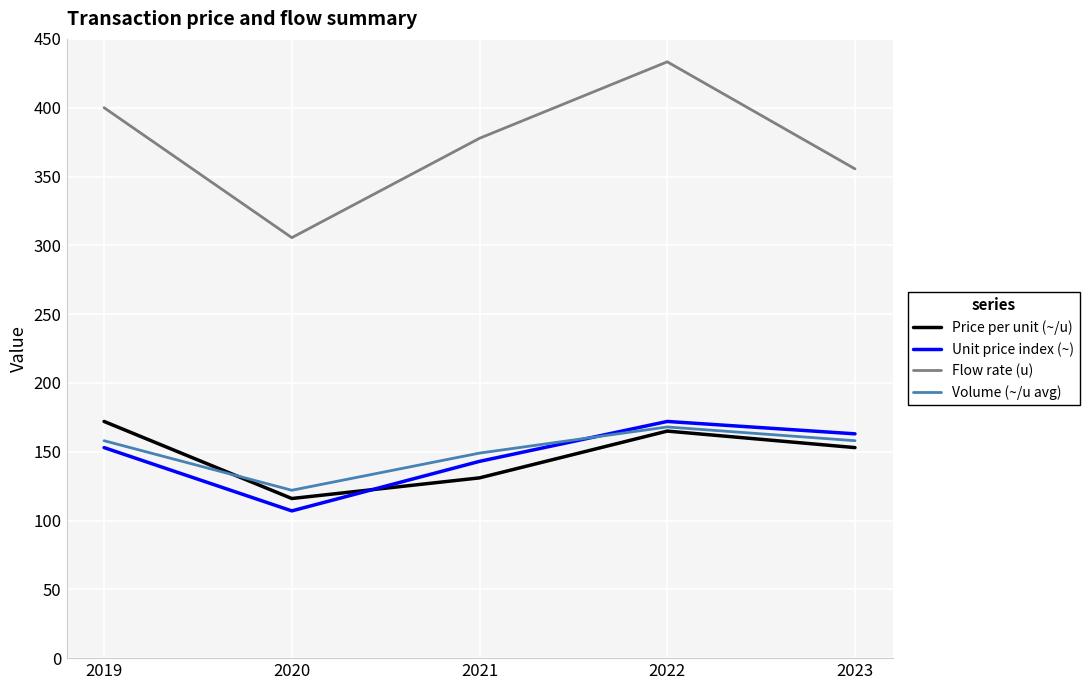

Reading right to left, list all the values displayed in this chart.

Price per unit (~/u): 2023=153.0	2022=165.0	2021=131.0	2020=116.0	2019=172.0
Unit price index (~): 2023=163.0	2022=172.0	2021=143.0	2020=107.0	2019=153.0
Flow rate (u): 2023=355.6	2022=433.3	2021=377.8	2020=305.6	2019=400.0
Volume (~/u avg): 2023=158.0	2022=168.0	2021=149.0	2020=122.0	2019=158.0